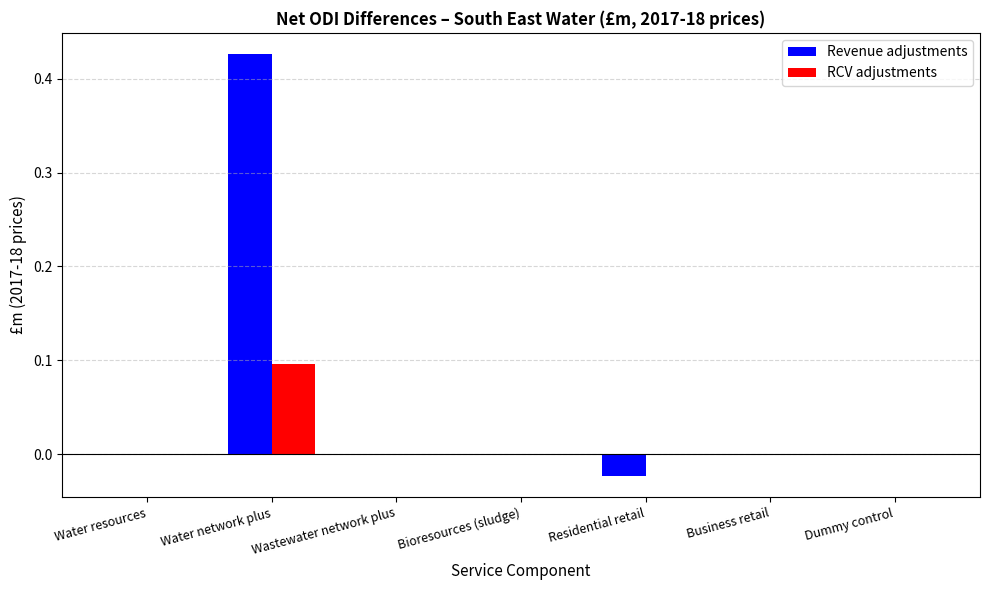

What are all the series names shown in the legend?

Revenue adjustments, RCV adjustments